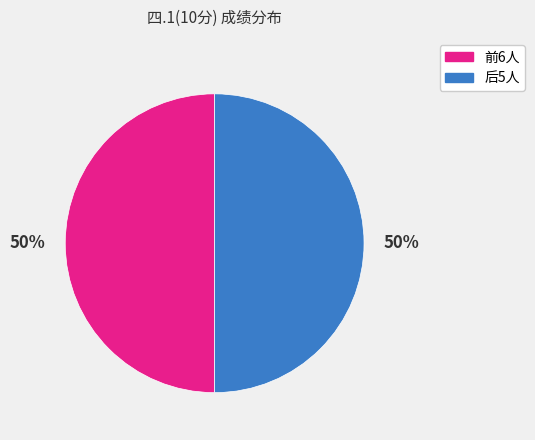

Combined, do 前6人 and 后5人 account for over 50%?

Yes